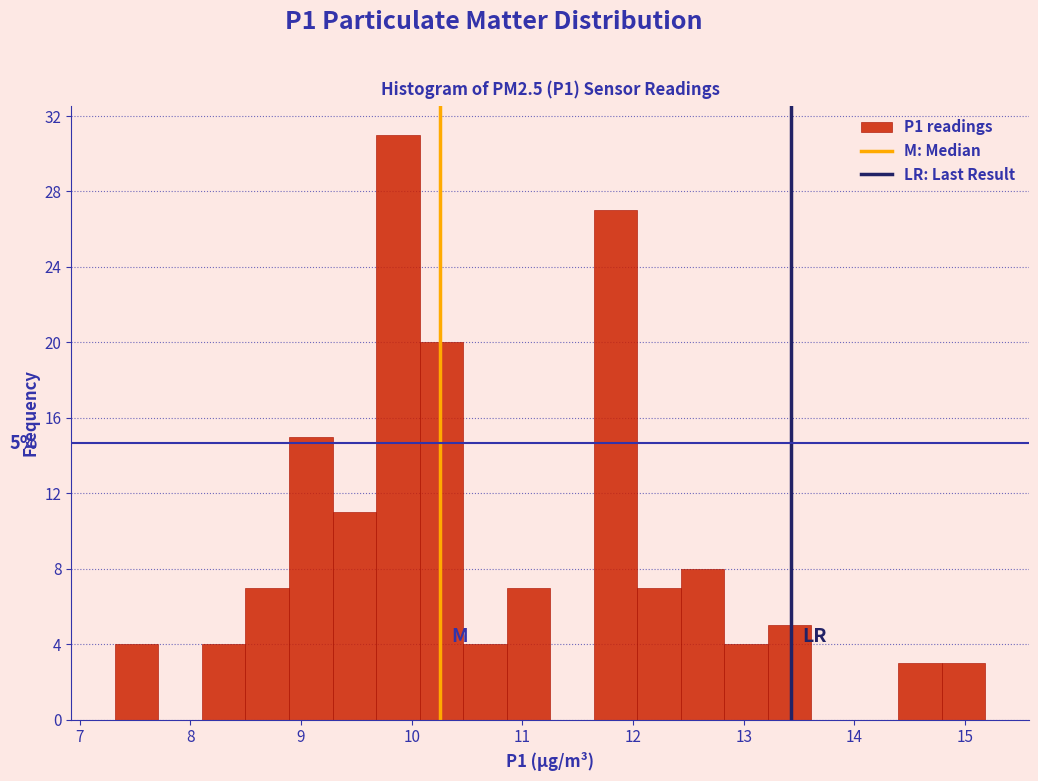

Read against the x-axis, roughly where is the centre of the tallest bar?

9.9